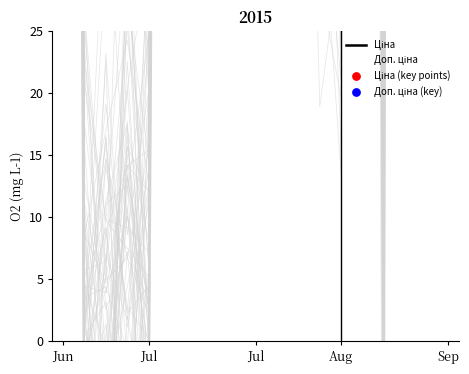

Which series has the largest total across all categories?

Доп. ціна